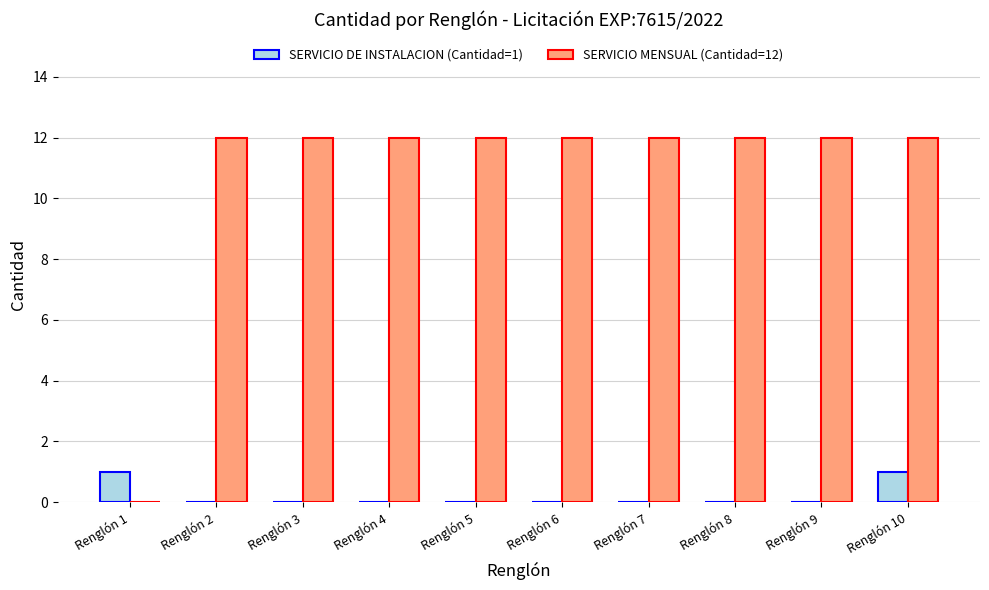

Which series has the widest spread of values?

SERVICIO MENSUAL (Cantidad=12)